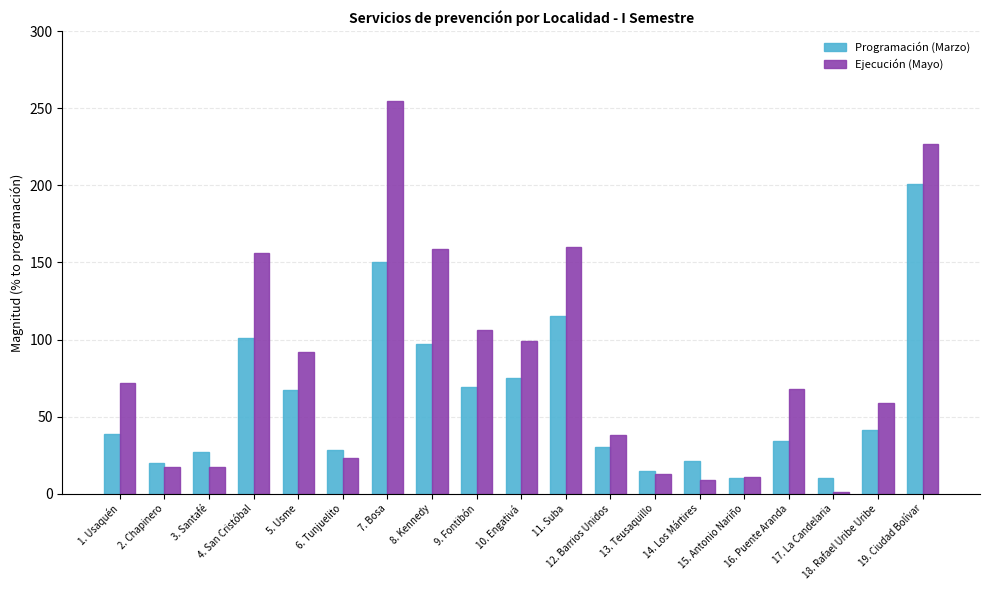

What is the label of the 3rd bar from the left?

3. Santafé